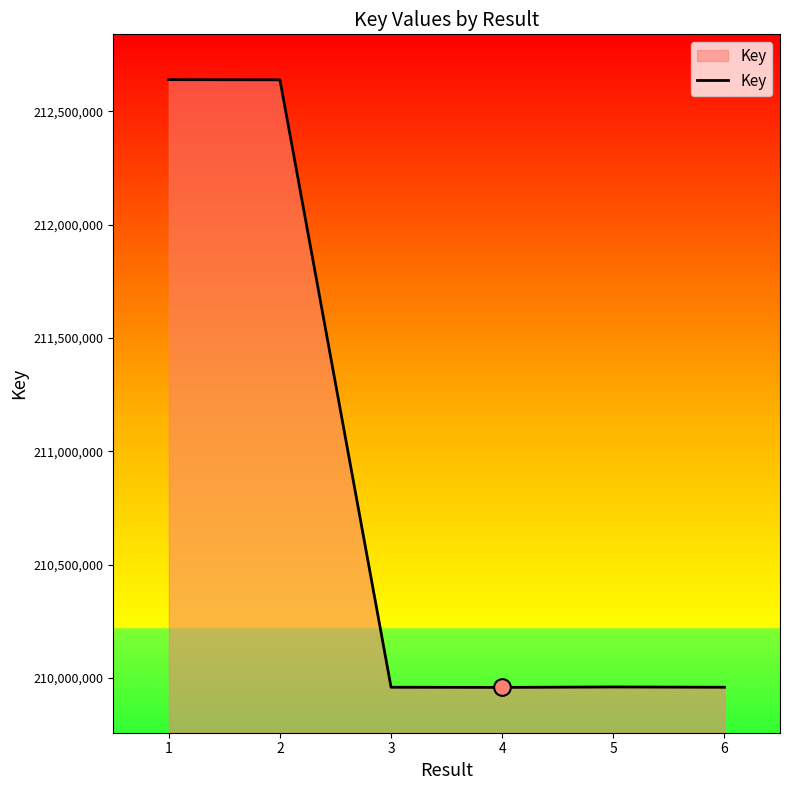

Where is the data nearest to the value 211298606?

5